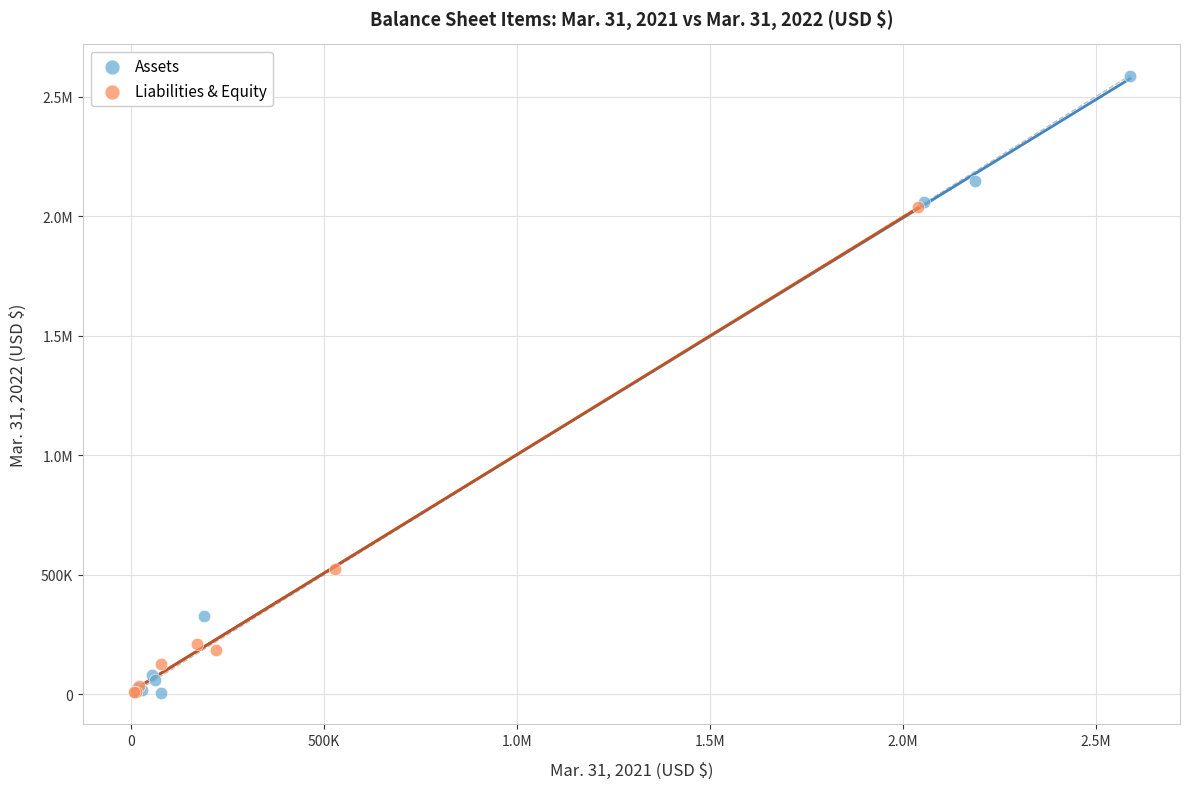

What are all the series names shown in the legend?

Assets, Liabilities & Equity